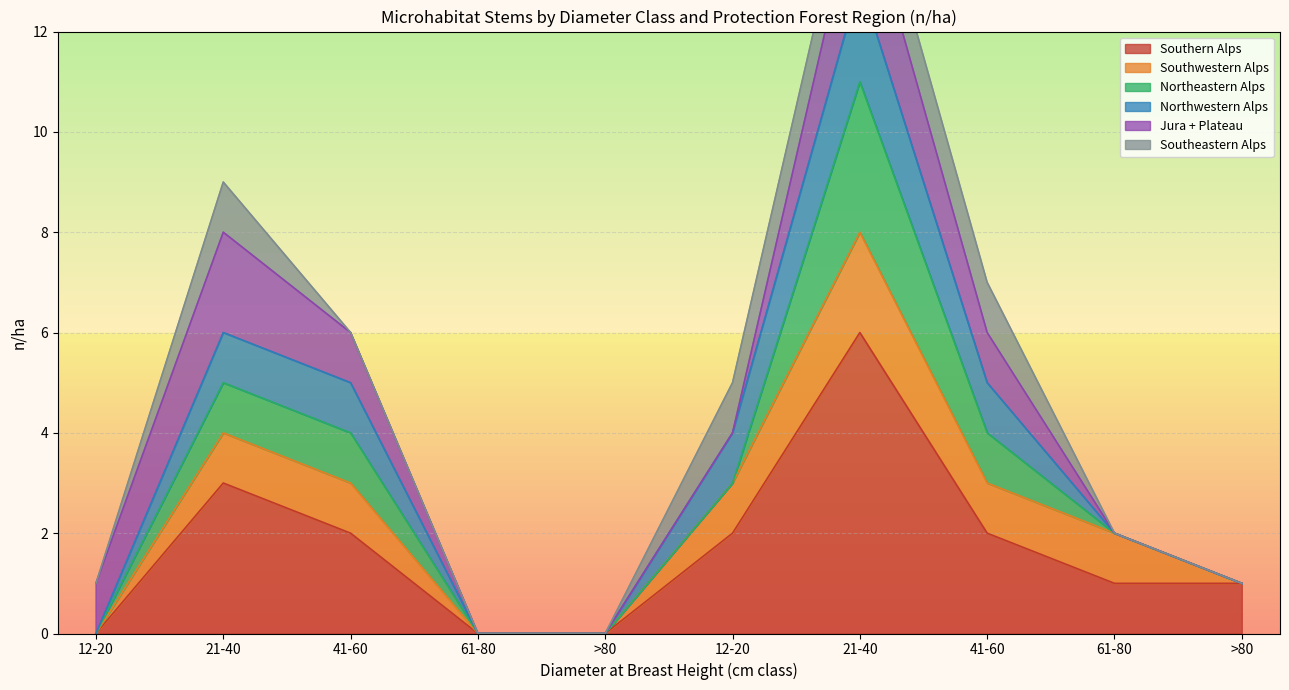

What is the difference between the Jura + Plateau values at 12-20 cm and 21-40 cm?

1